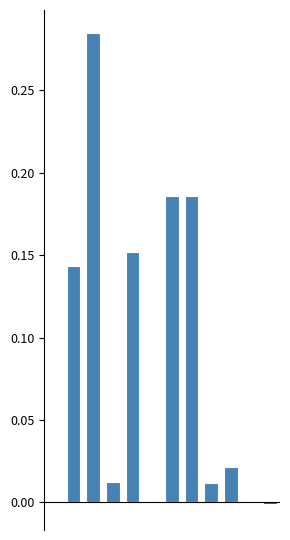

What are all the series names shown in the legend?

Positive, Negative